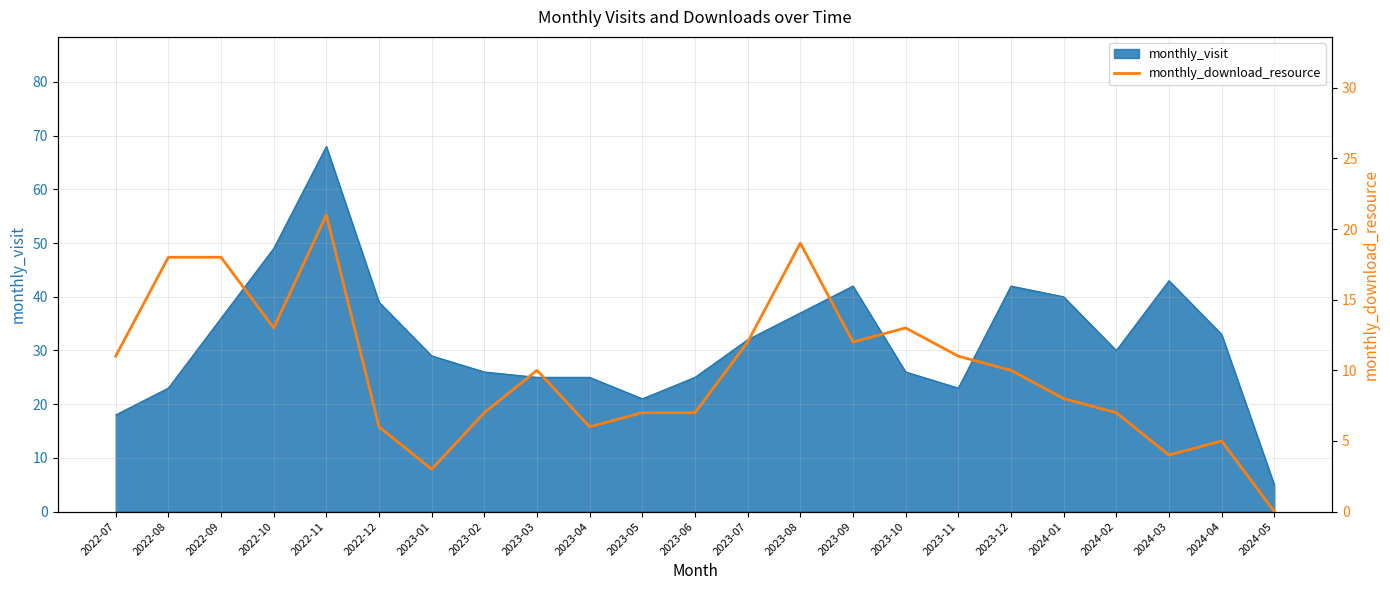

The value at 2023-02 is 12. True or false?

False